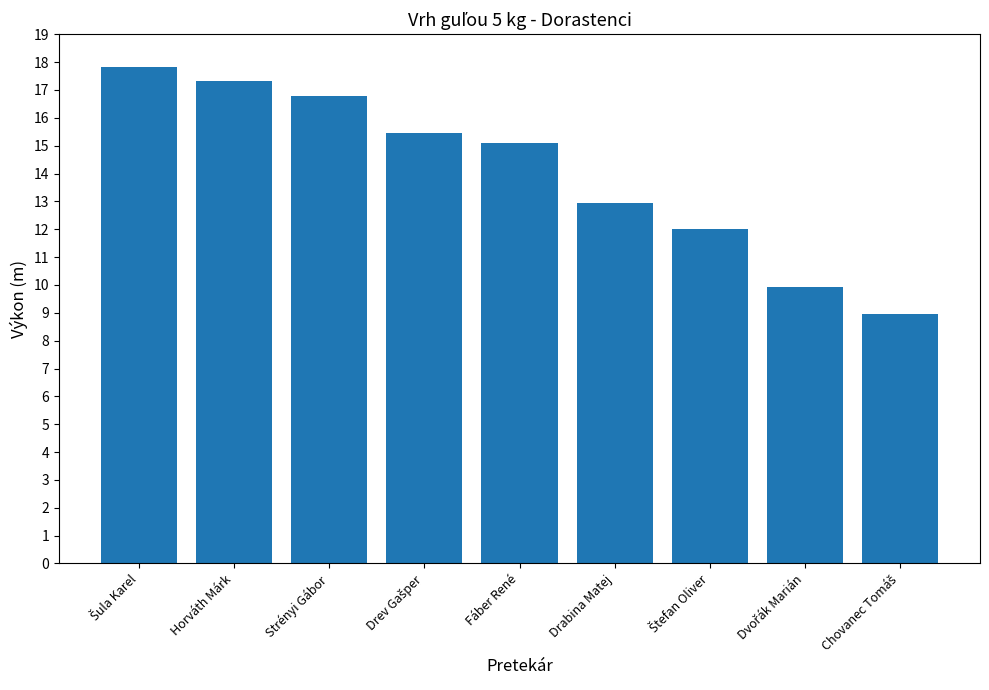

Between Strényi Gábor and Drabina Matej, which is larger?

Strényi Gábor